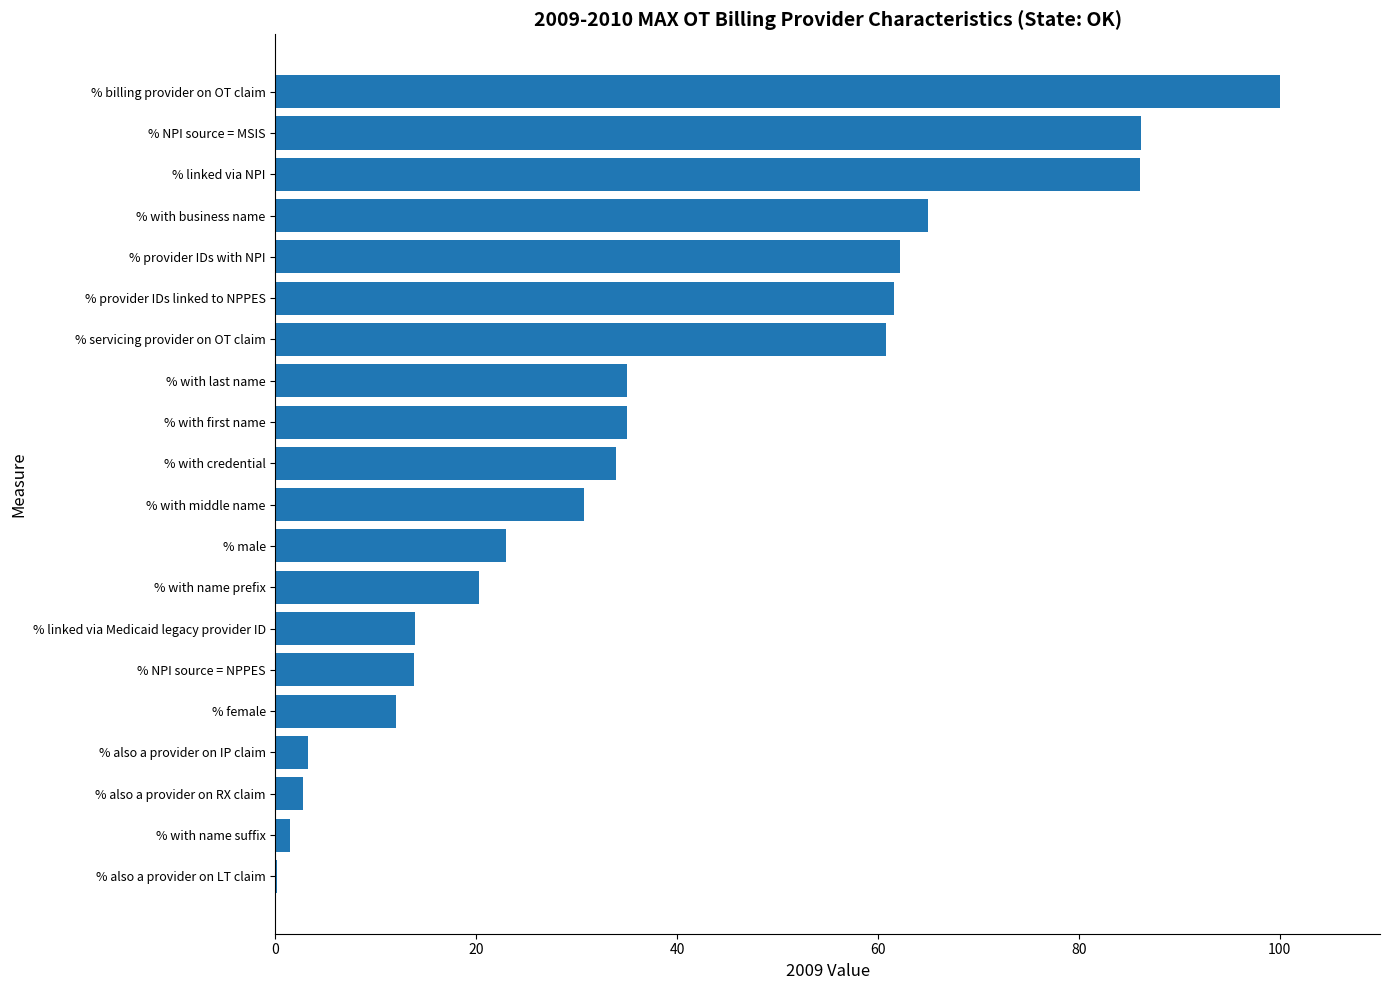

What is the maximum value shown in the chart?

100.0